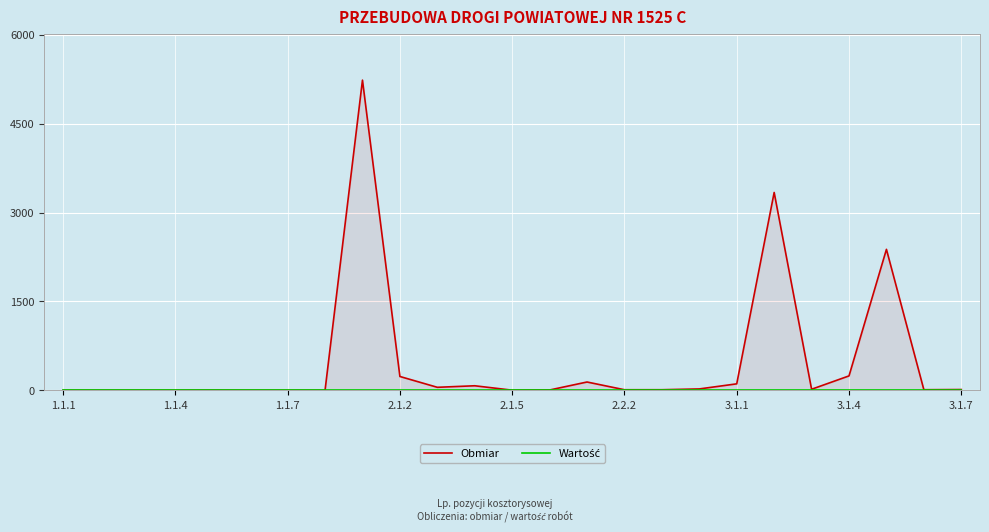

What is the average value of the Obmiar series?

476.8